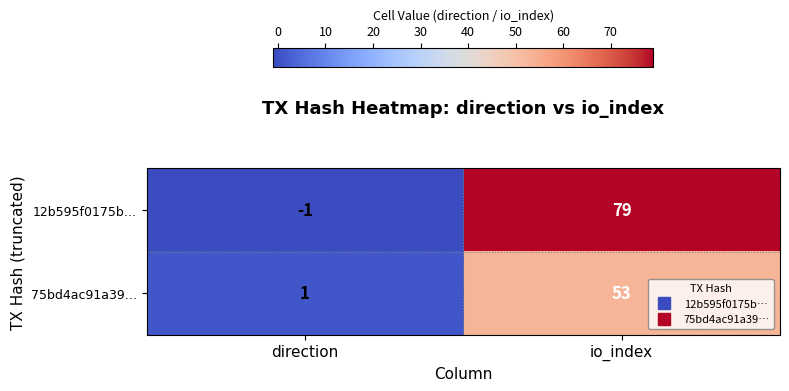

What is the sum of the 75bd4ac91a39… values at io_index and direction?

54